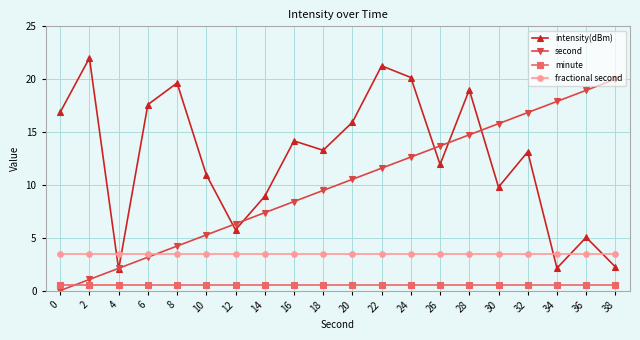

Where does the second series first go above 10?

20